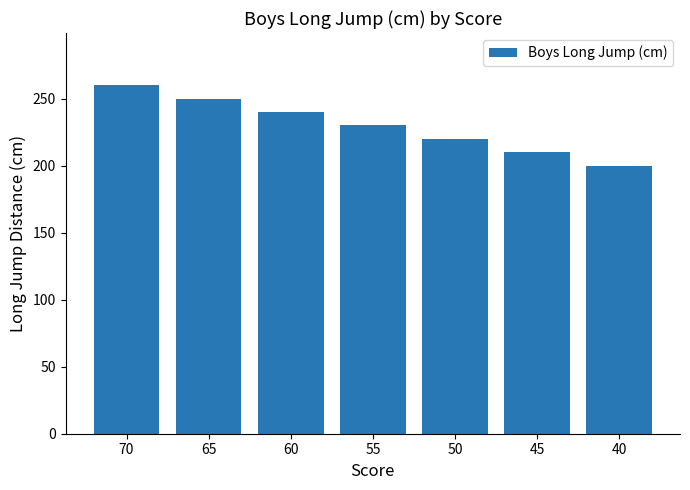

How many bars are there in total?

7